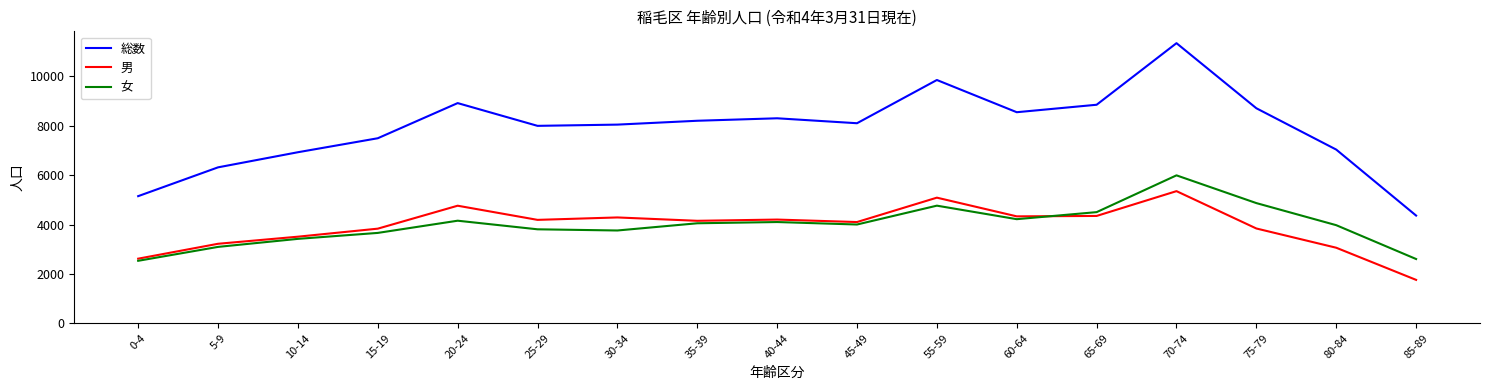

What value does the 男 series have at 45-49, to the nearest 10?

4100